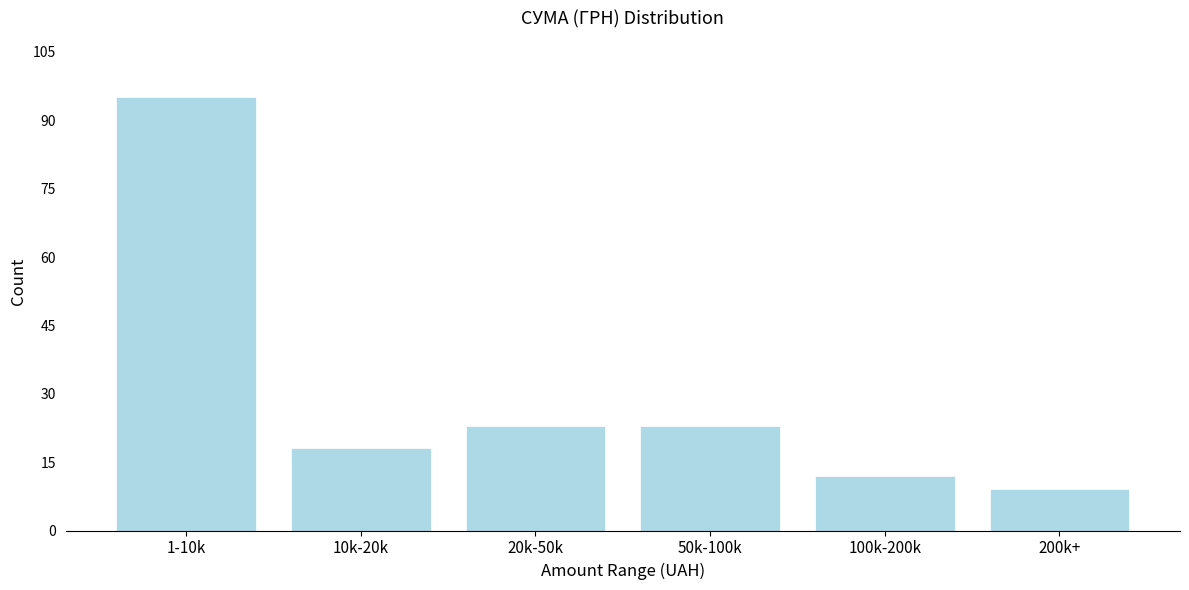

Reading right to left, extract all data points from this chart.

9	12	23	23	18	95